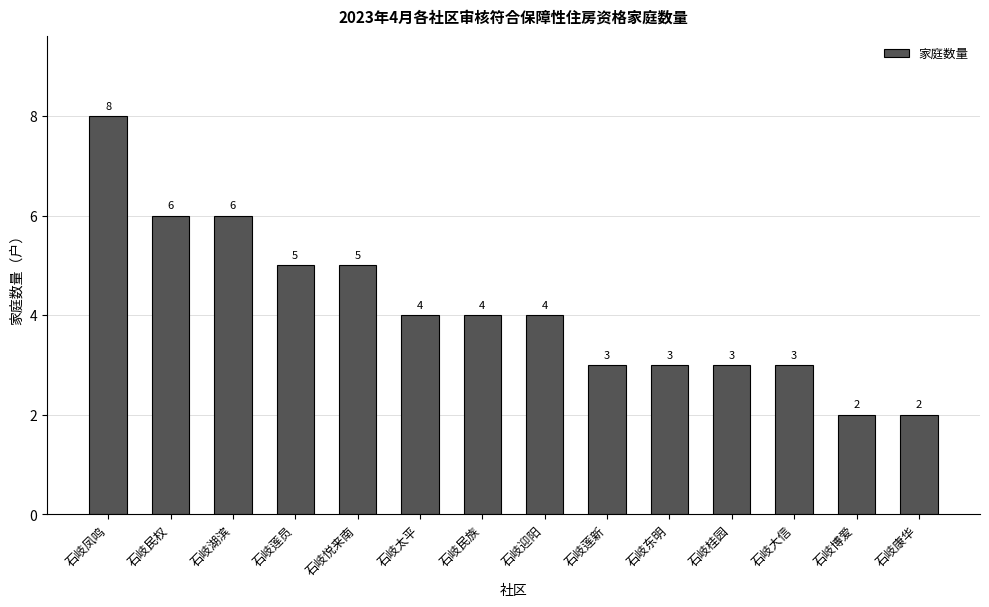

Does the chart contain any negative values?

No